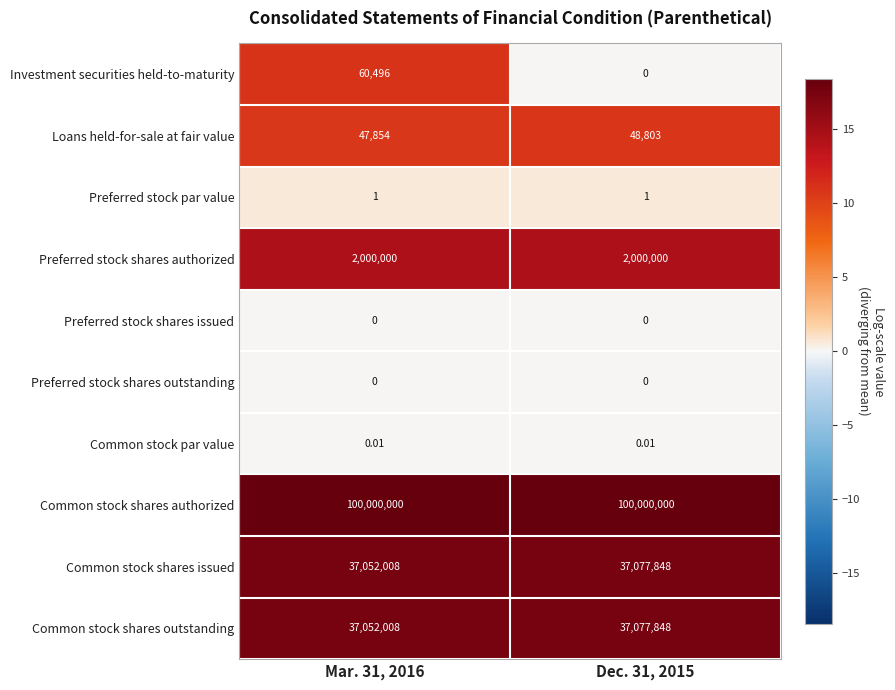

Between Mar. 31, 2016 and Dec. 31, 2015, which series saw the biggest shift?

Investment securities held-to-maturity